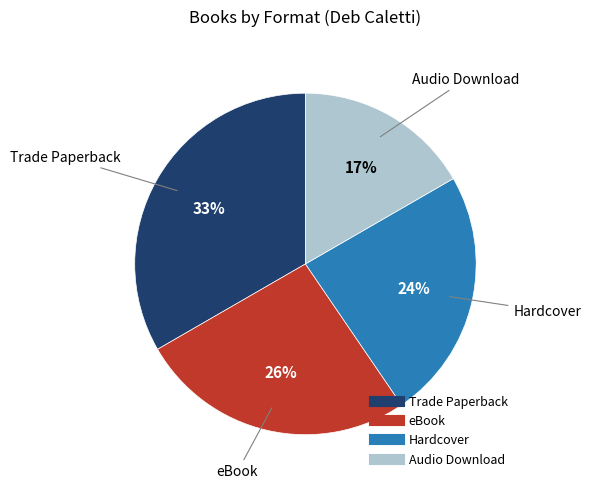

To the nearest percent, what percentage of the pie is Audio Download?

17%